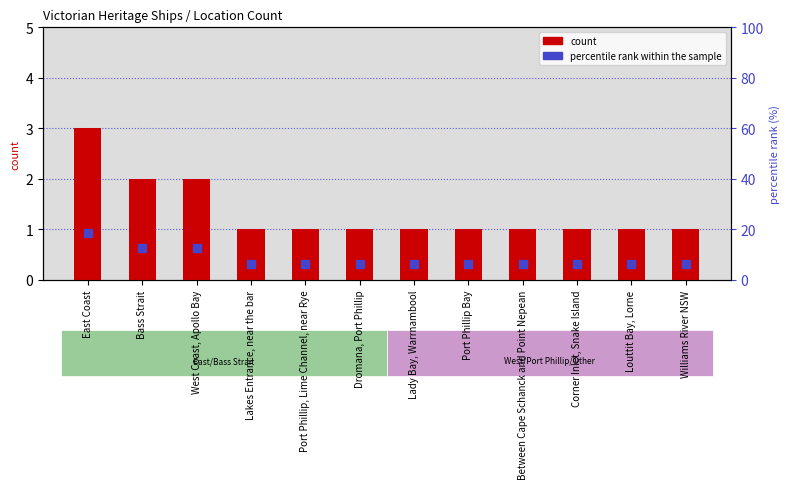

Which series has the largest total across all categories?

percentile rank within the sample